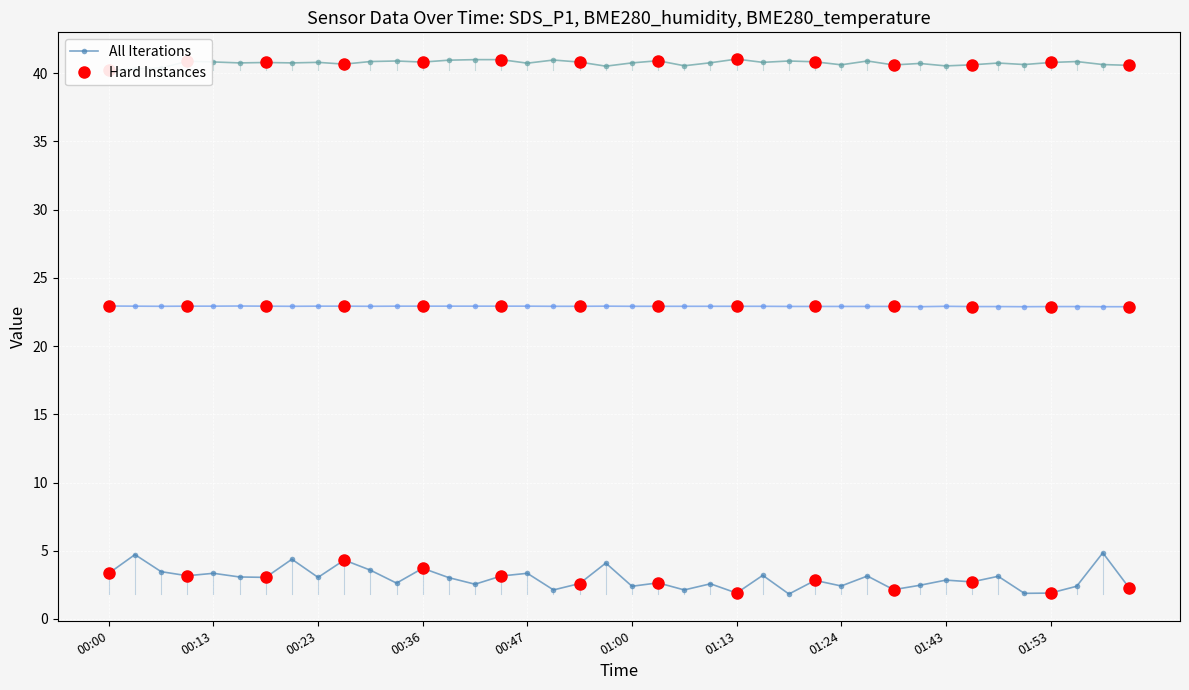

What is the minimum value for All Iterations?

1.8